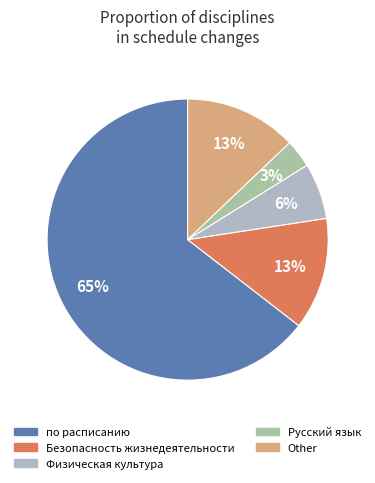

Is there any slice that represents more than half of the pie?

Yes